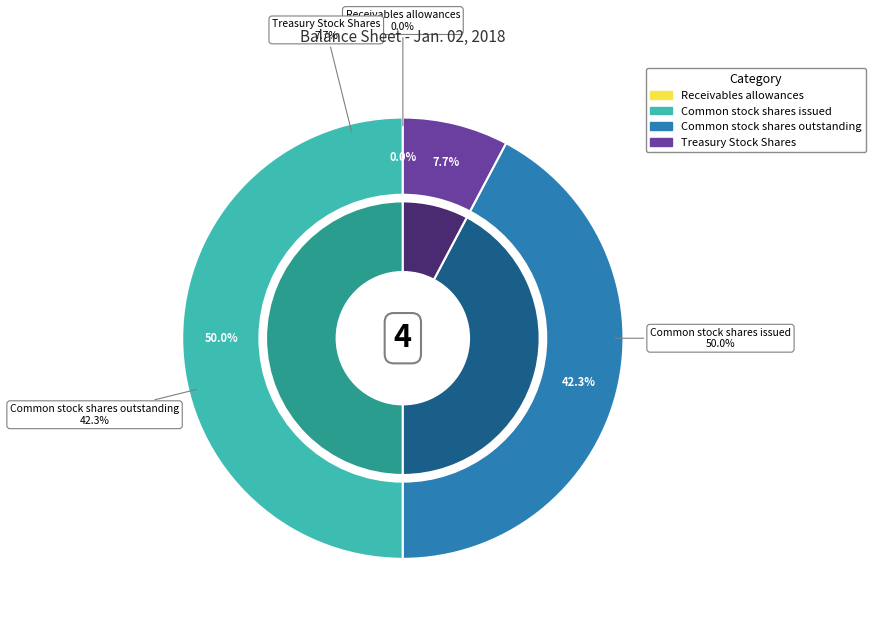

Is the sum of Receivables allowances and Common stock shares issued greater than half?

Yes